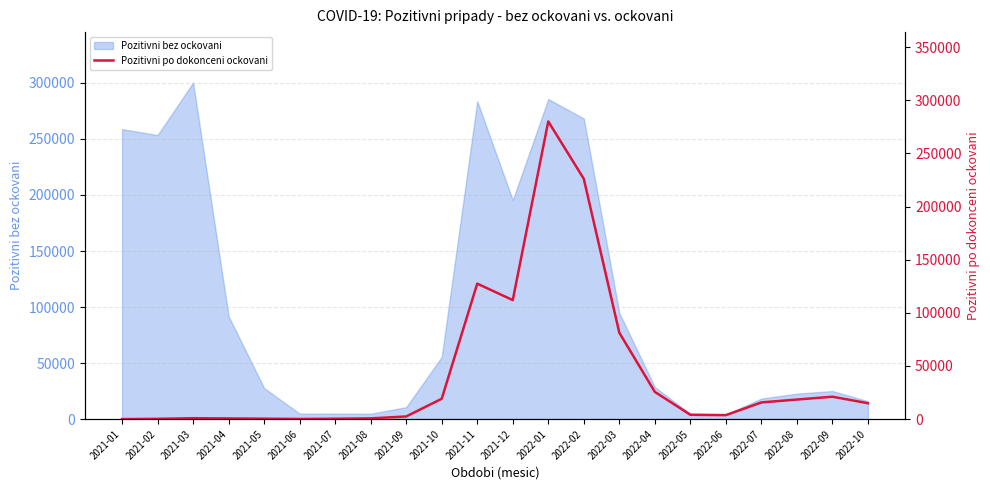

Read the value at 2021-11, to the nearest 50.

127500